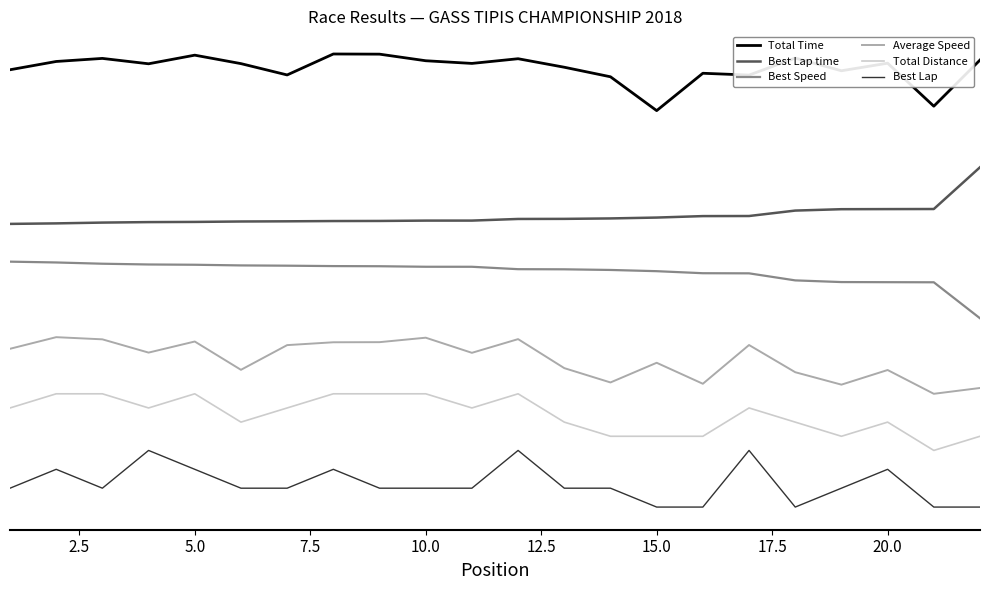

What are all the series names shown in the legend?

Total Time, Best Lap time, Best Speed, Average Speed, Total Distance, Best Lap